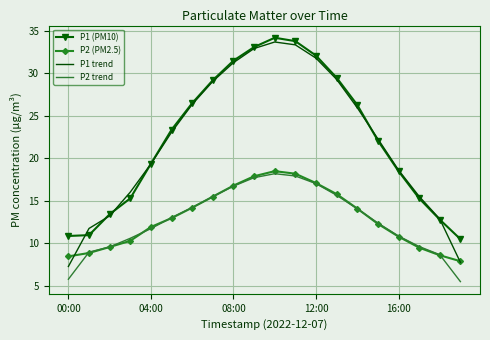

What is the difference between the maximum and second lowest values in the P2 (PM2.5) series?

10.0